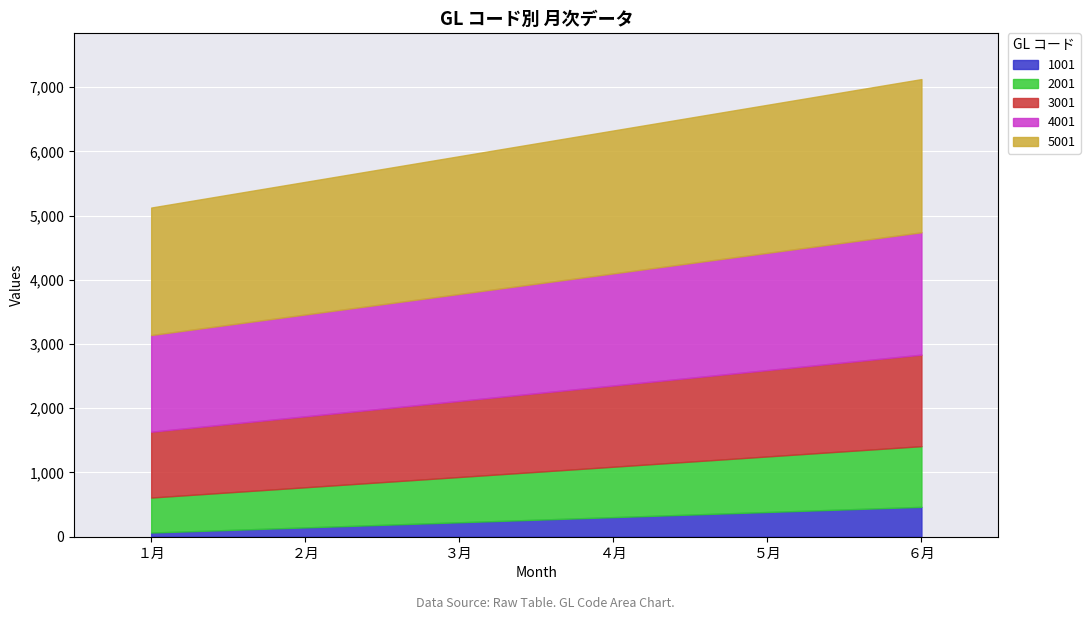

What is the total value across all series at ２月?

5525